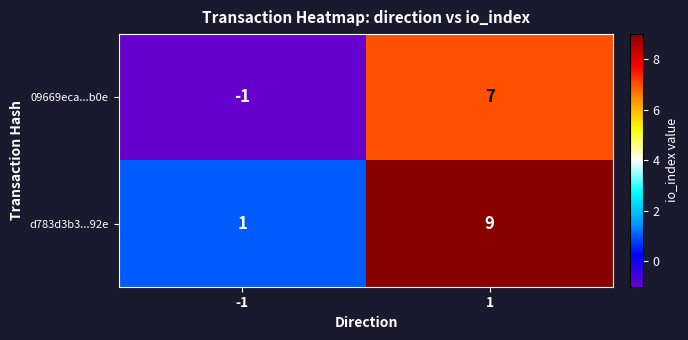

Read the 09669eca...b0e value at 1.

7